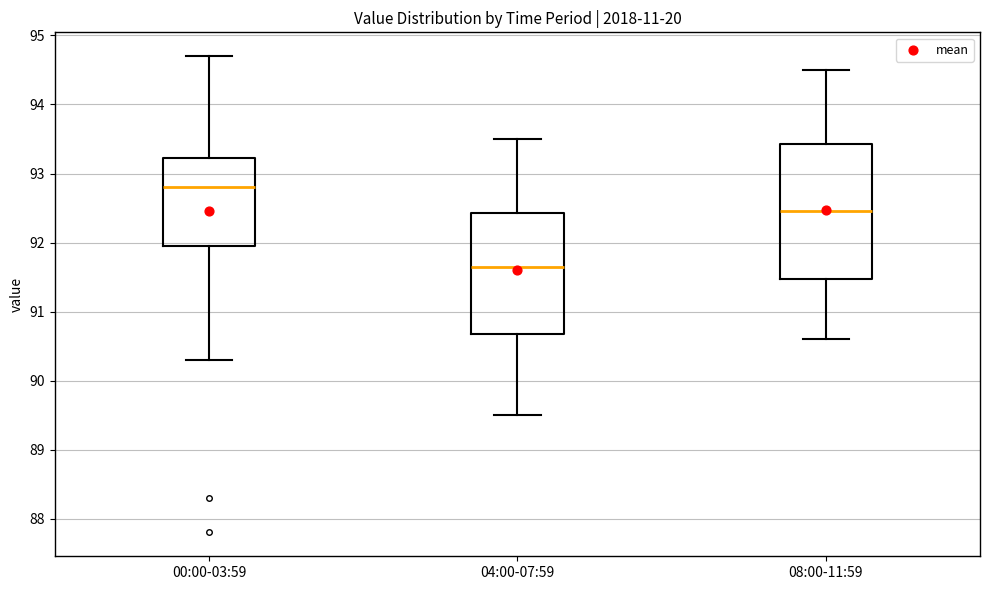

Reading left to right, transcribe this box plot: for each box, give where its median line is, the range the box spans, and where its two whiskers end, as read against the y-axis. The values are not printed on the chart, so give them approximately, as read against the axis.

00:00-03:59: median 92.8, box 92.0 to 93.2, whiskers 90.3 to 94.7
04:00-07:59: median 91.7, box 90.7 to 92.4, whiskers 89.5 to 93.5
08:00-11:59: median 92.5, box 91.5 to 93.4, whiskers 90.6 to 94.5